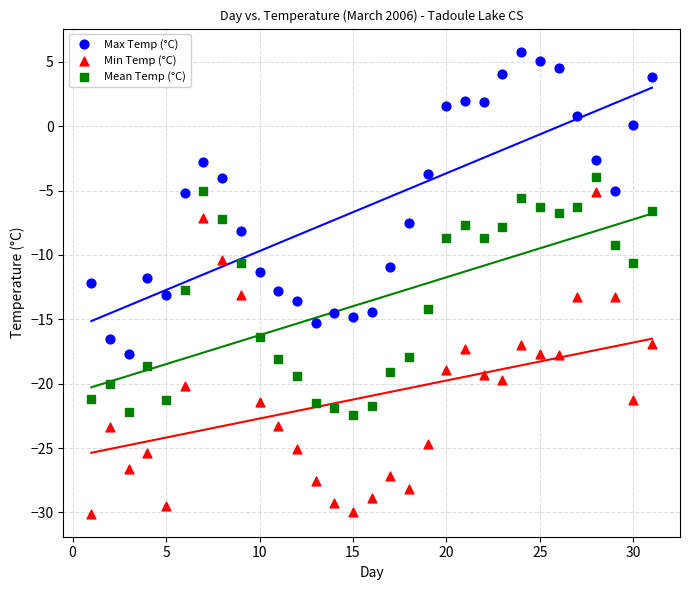

What are all the series names shown in the legend?

Max Temp (°C), Min Temp (°C), Mean Temp (°C)